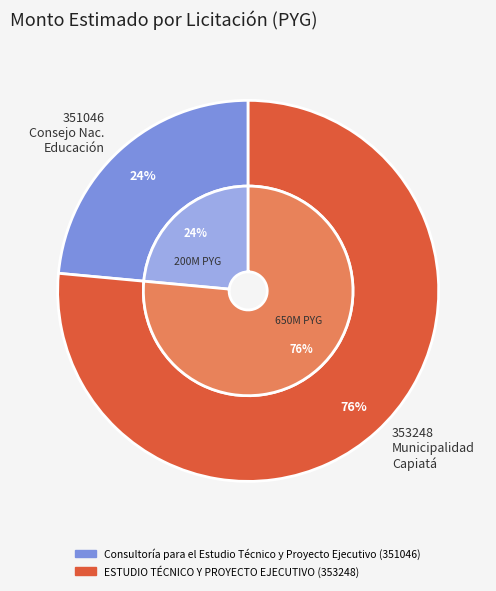

What percentage is the ESTUDIO TÉCNICO Y PROYECTO EJECUTIVO (353248) slice, to the nearest percent?

76%